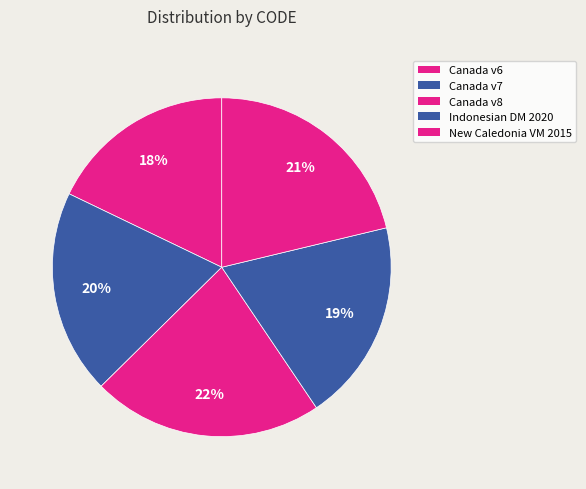

How many segments does this pie chart have?

5